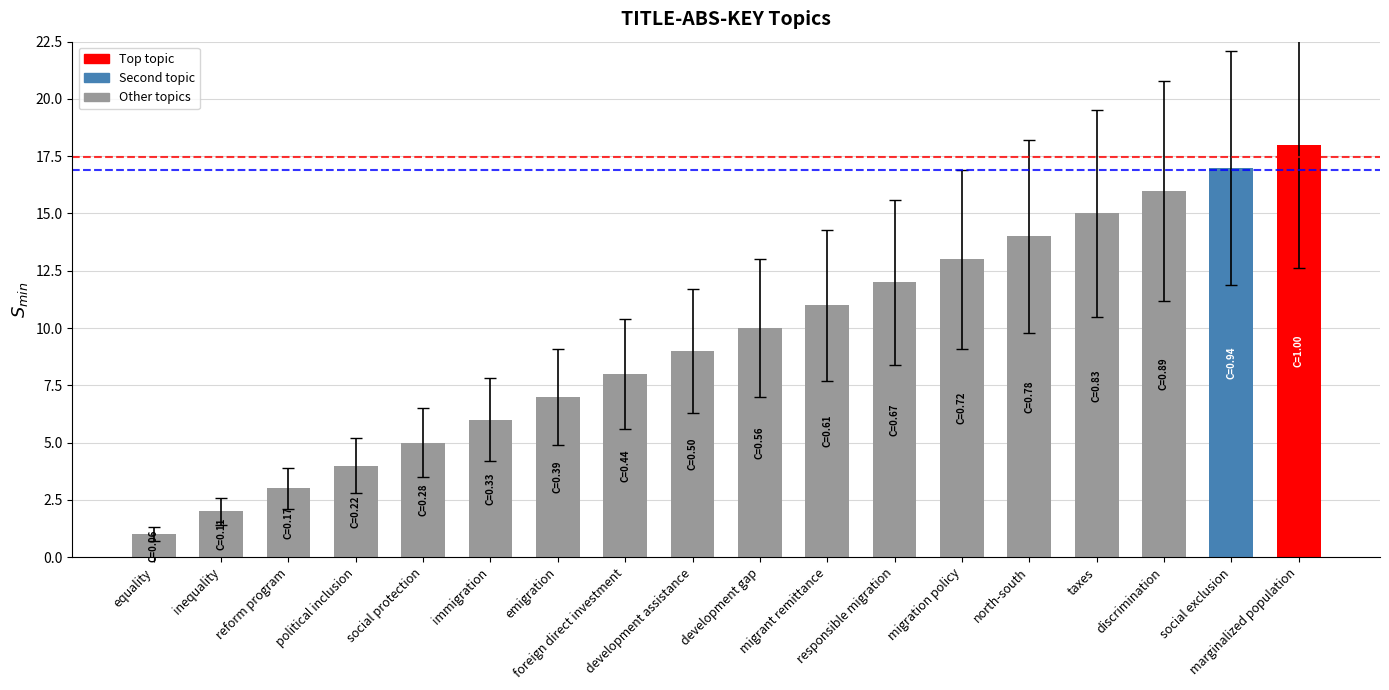

Does the chart contain stacked bars?

No